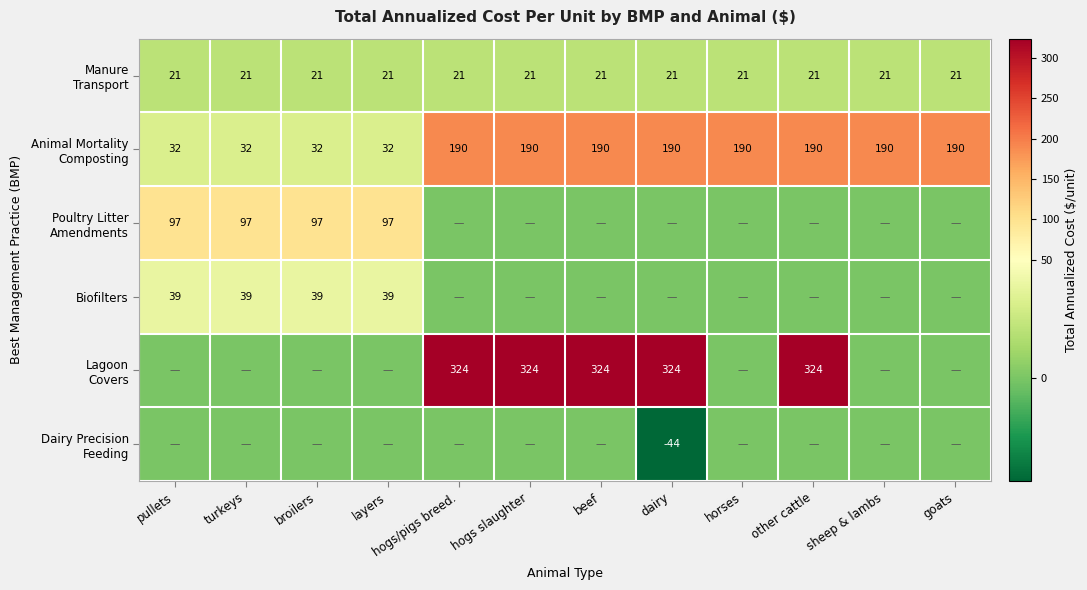

What is the spread (max minus min) of values at broilers?

97.2